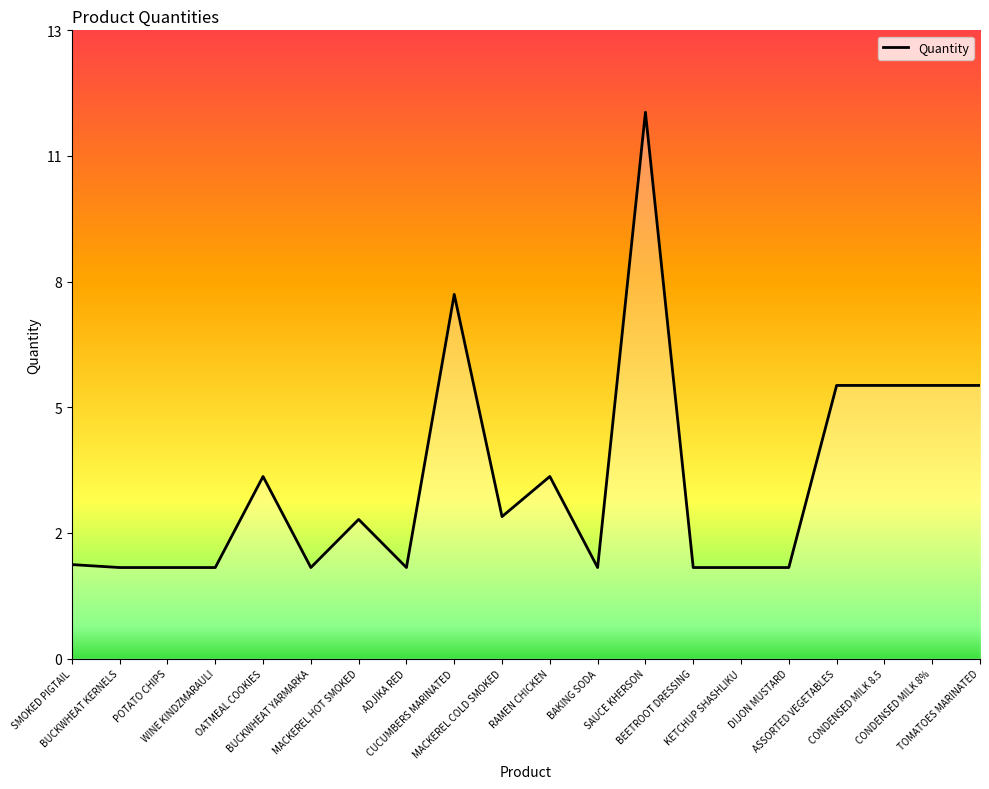

Reading left to right, list all the values displayed in this chart.

2.1	2.0	2.0	2.0	4.0	2.0	3.1	2.0	8.0	3.1	4.0	2.0	12.0	2.0	2.0	2.0	6.0	6.0	6.0	6.0